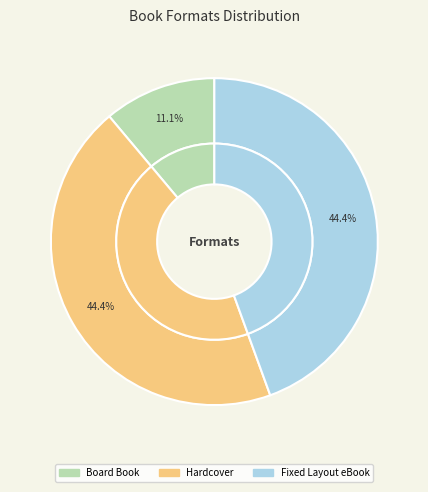

Approximately how many times larger is the value at Hardcover compared to Fixed Layout eBook?

1.0